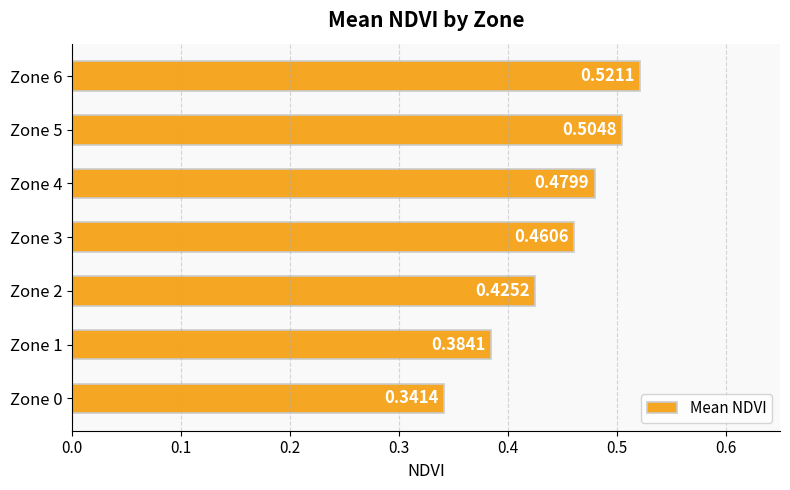

Are the bars grouped side by side (vs. stacked)?

No